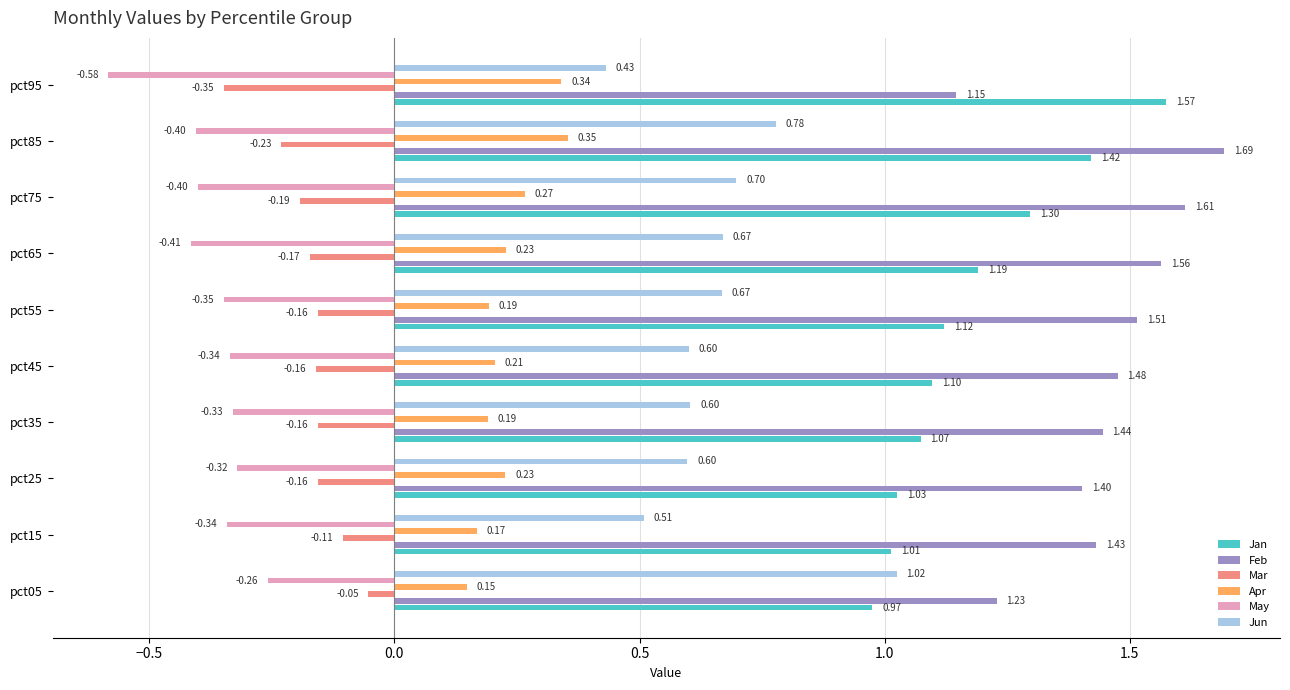

What is the sum of the Feb values at pct95 and pct25?

2.5